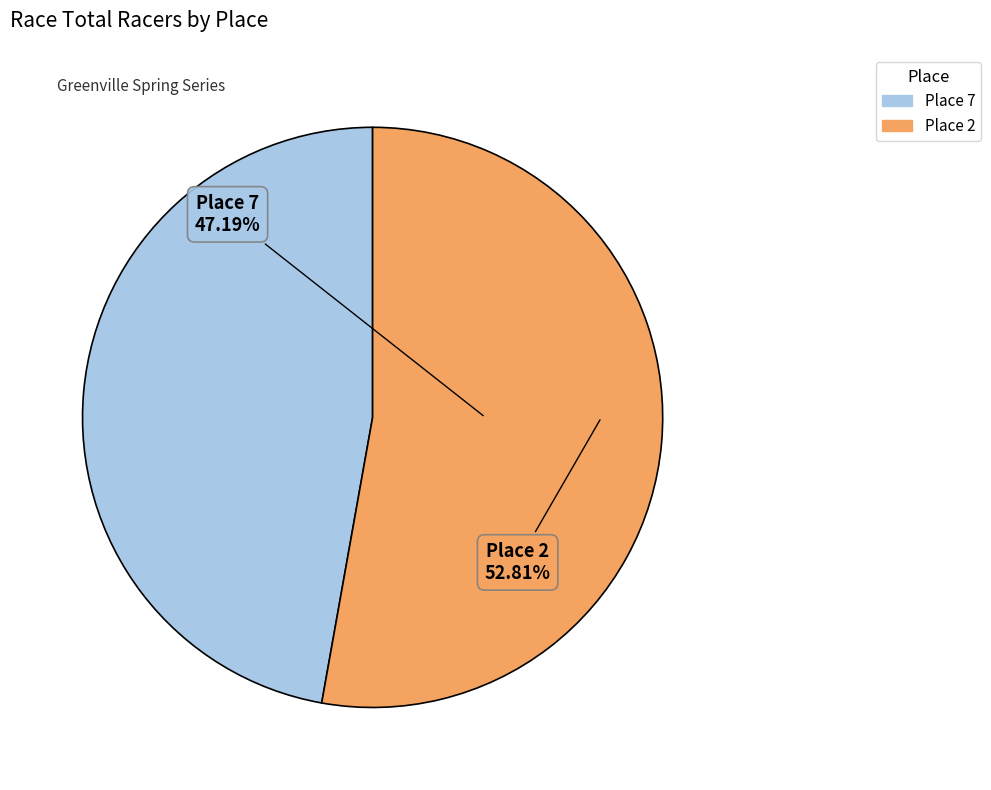

What is the change in value from Place 7 to Place 2?

+5